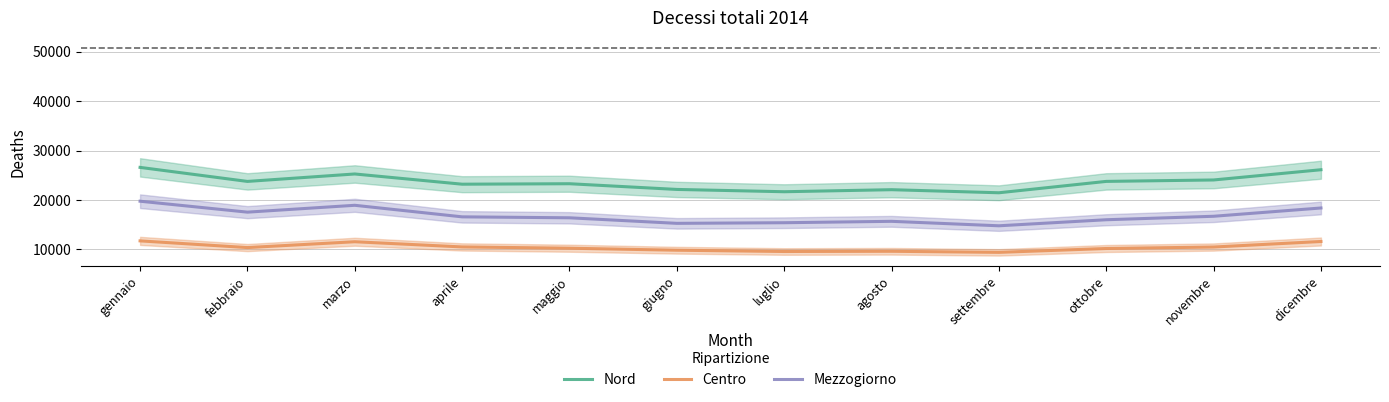

How many lines are shown in the chart?

3